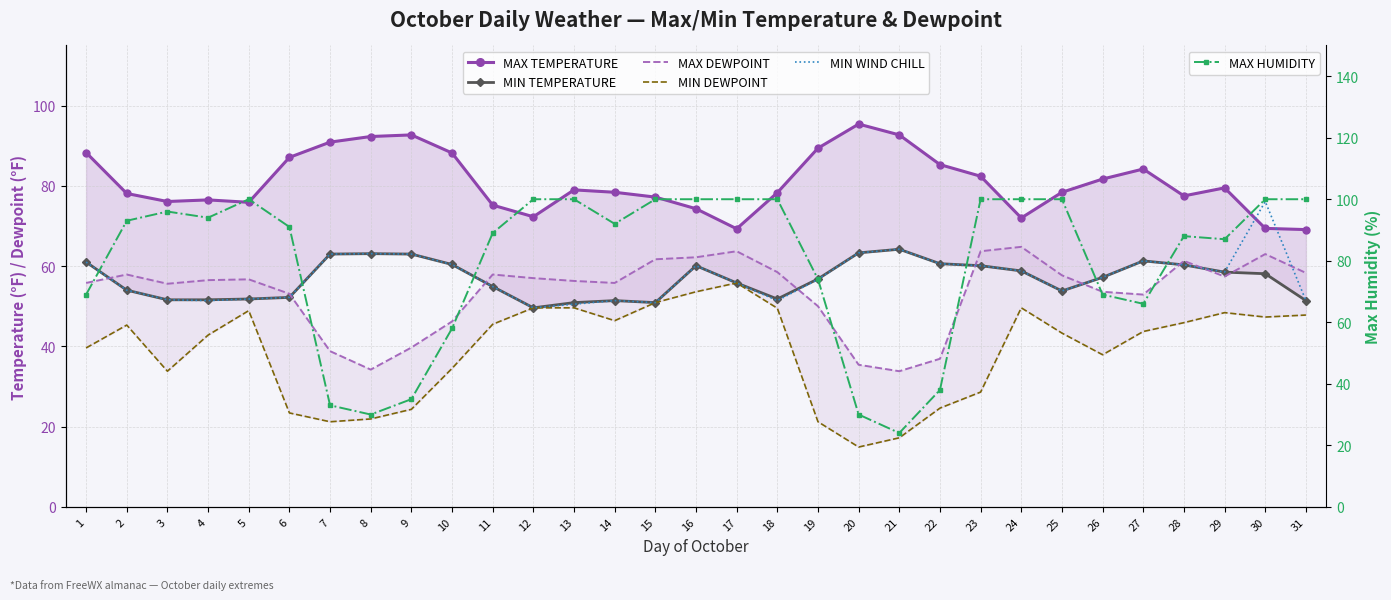

What value does the MIN TEMPERATURE series have at 9?

63.0